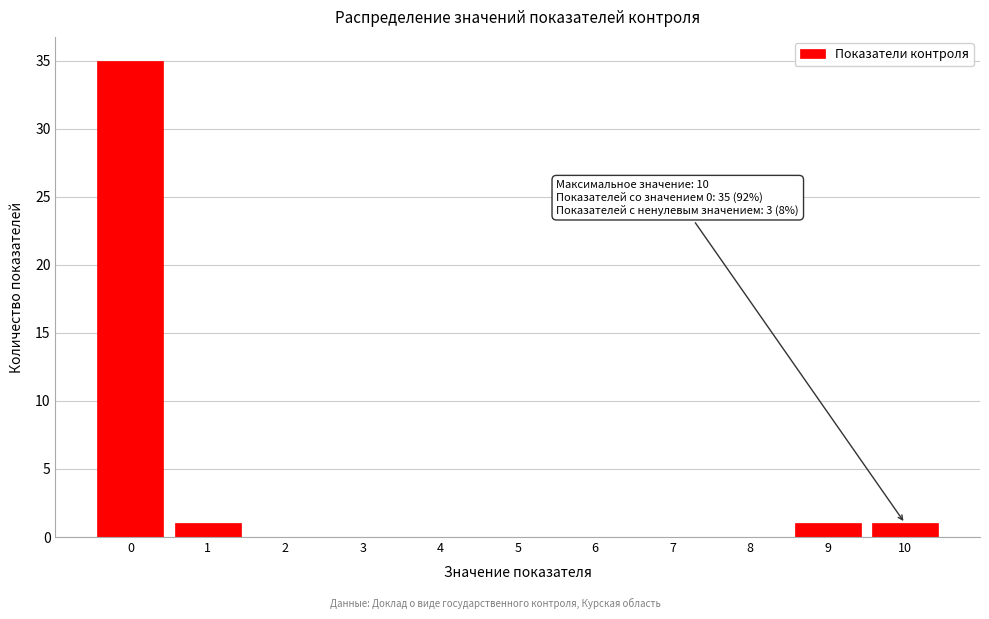

Which range on the x-axis has the tallest bar?

-0.5 to 0.5